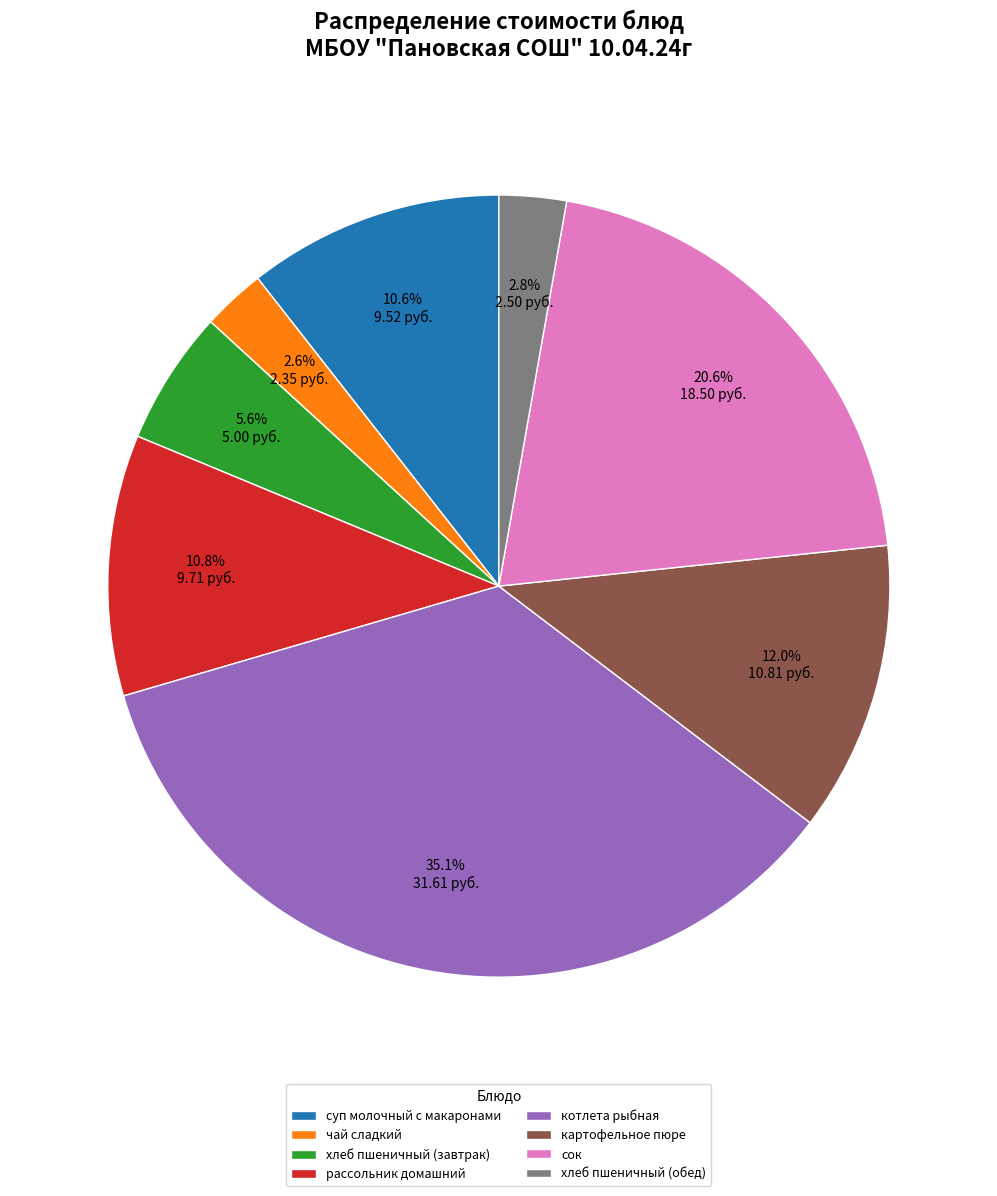

Does чай сладкий represent more than half of the total?

No